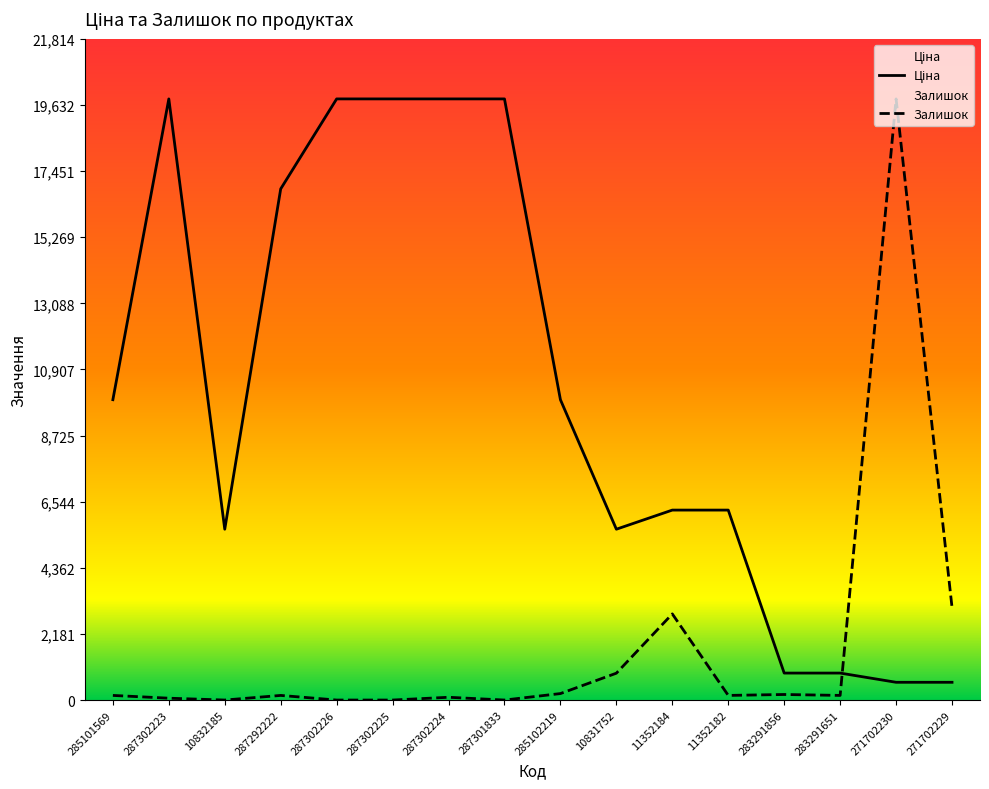

Which series ends up on top after the final intersection of Залишок and Ціна?

Залишок